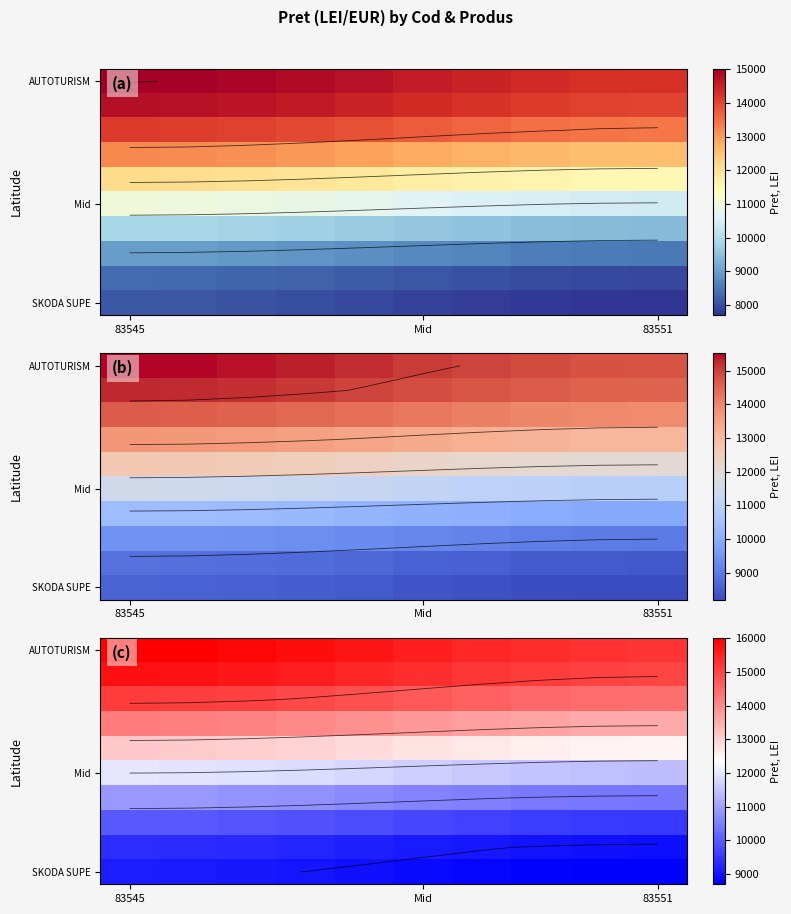

Where does the AUTOTURISM series first go above 15698?

83545